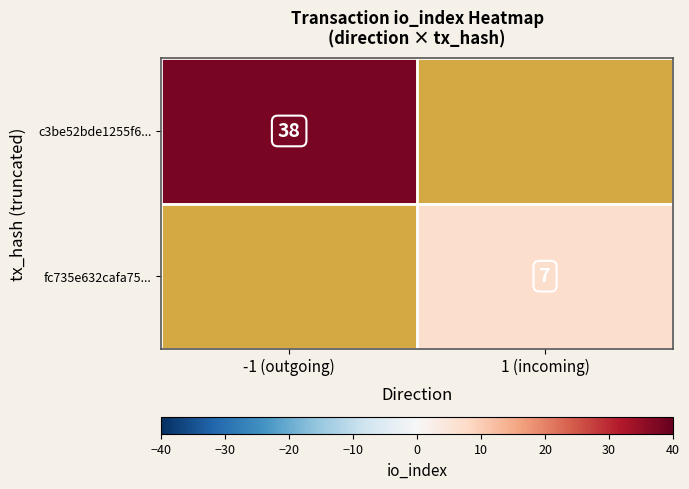

The c3be52bde1255f6... series shows 38 at -1 (outgoing). True or false?

True